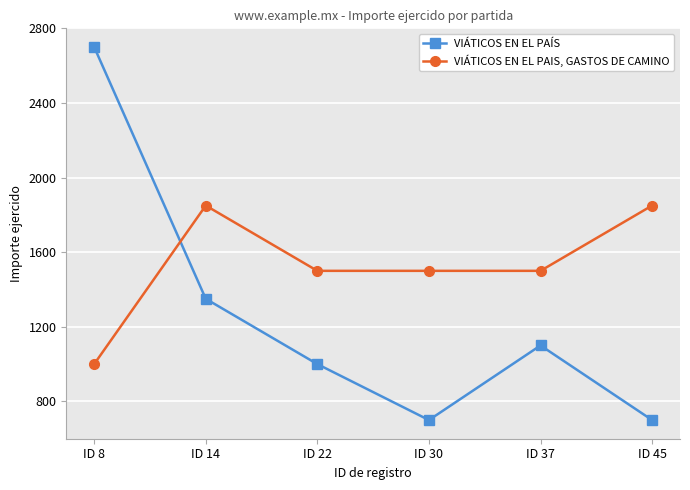

Count the VIÁTICOS EN EL PAIS, GASTOS DE CAMINO values in the range 1500 to 1850.

5